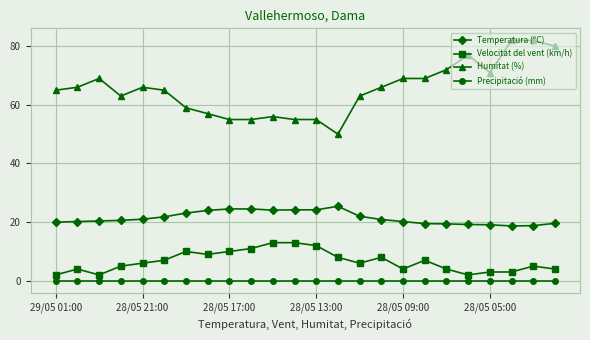

What is the difference between the maximum and minimum values in the Temperatura (ºC) series?

6.7